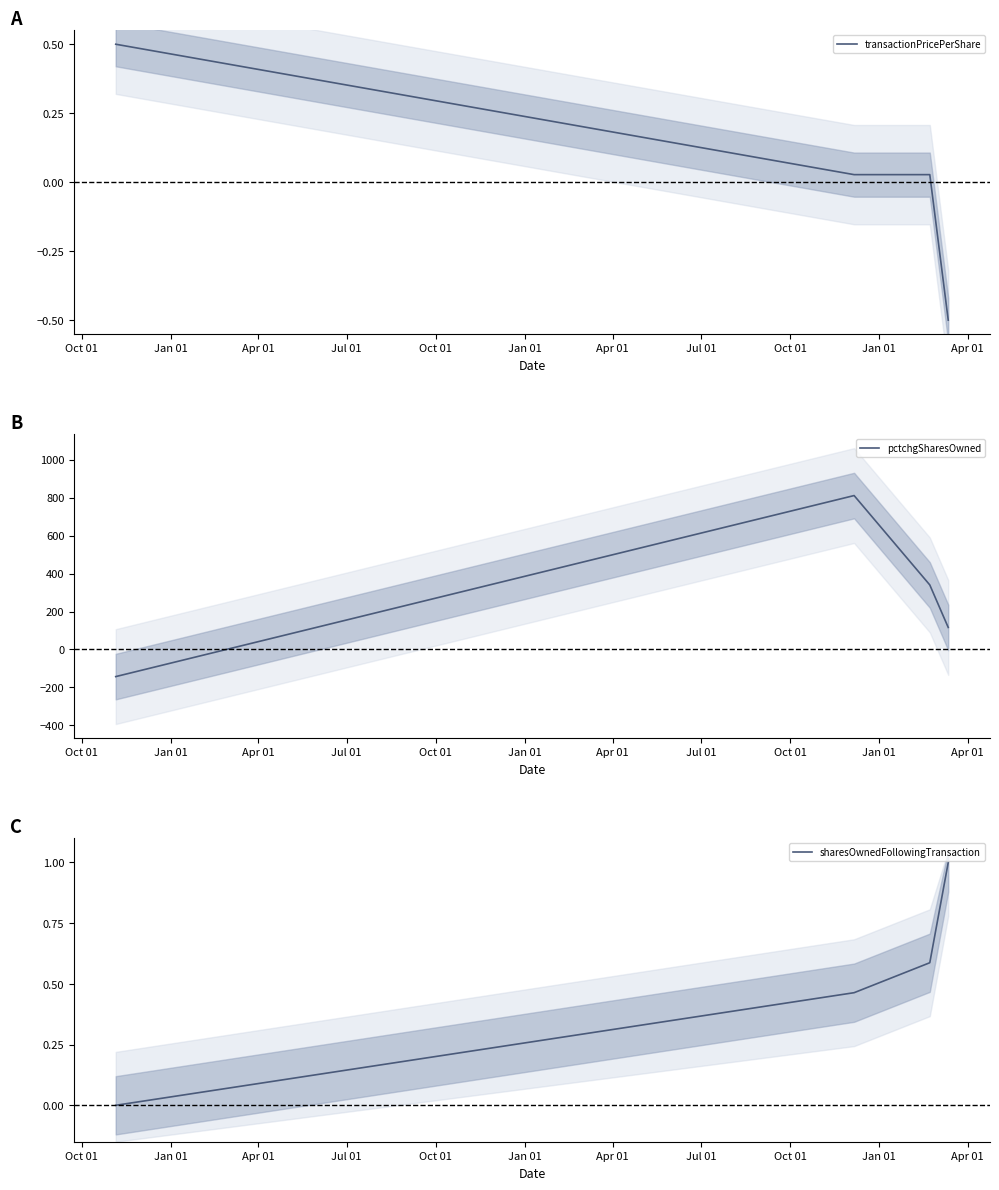

What is the lowest value of the pctchgSharesOwned series?

-143